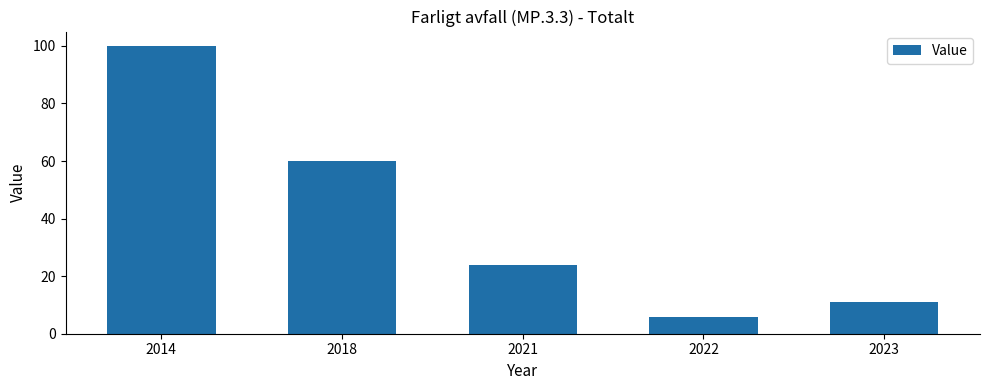

Rank the categories by value from lowest to highest.

2022, 2023, 2021, 2018, 2014